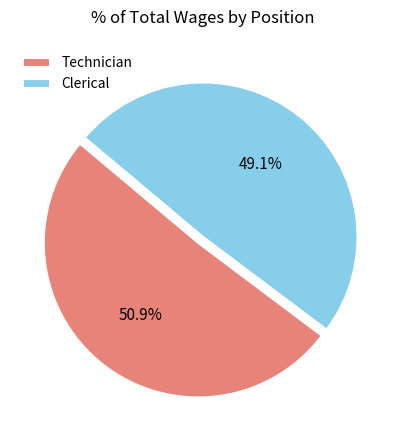

Which has a higher value, Technician or Clerical?

Technician